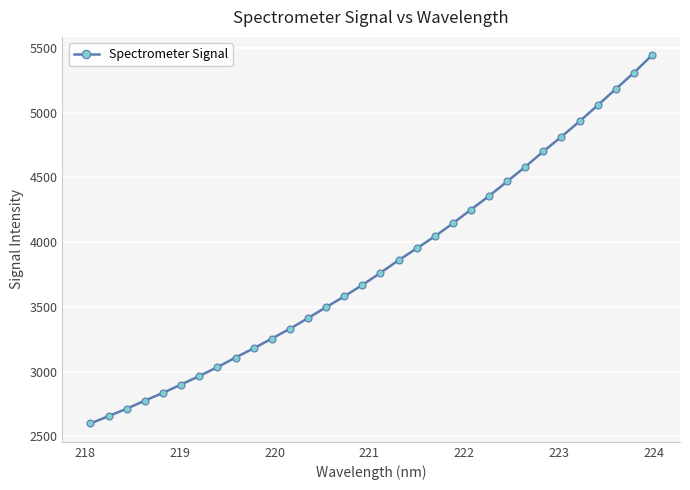

What is the sum of all values?

122390.2